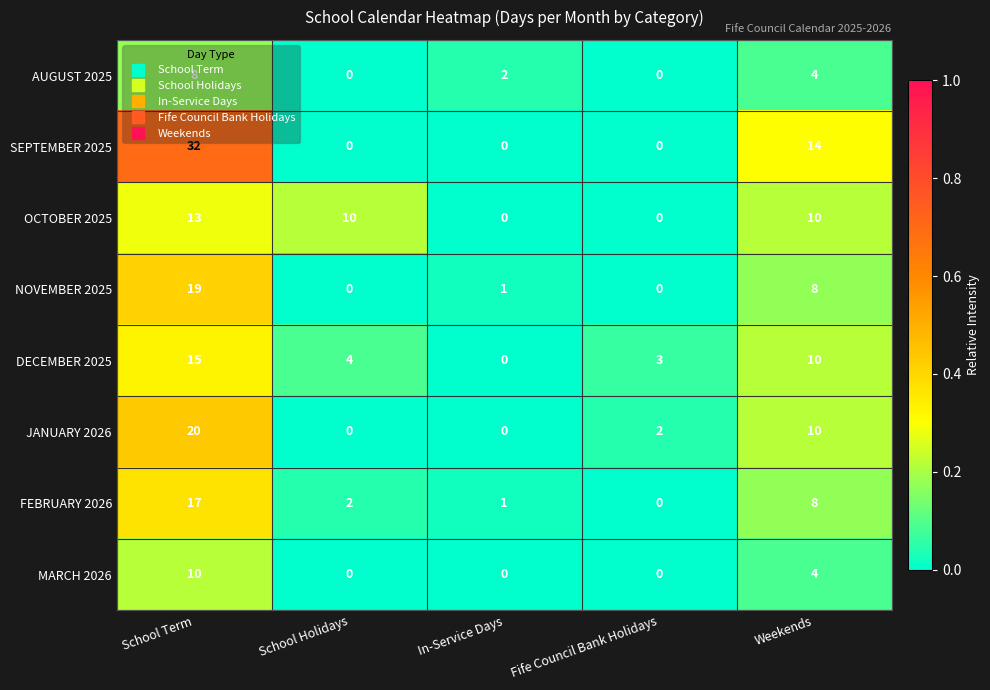

What is the difference between the highest and lowest values at Fife Council Bank Holidays?

3